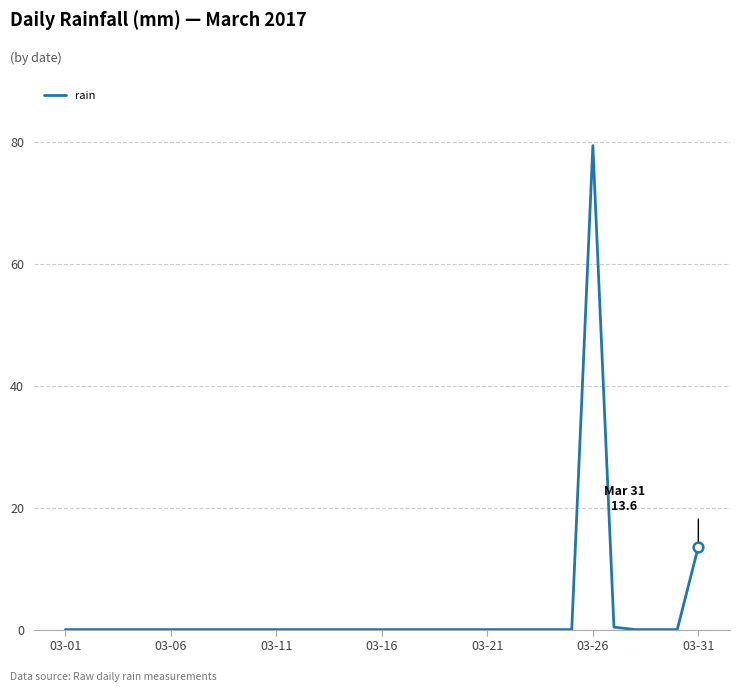

What is the greatest value displayed?

79.4